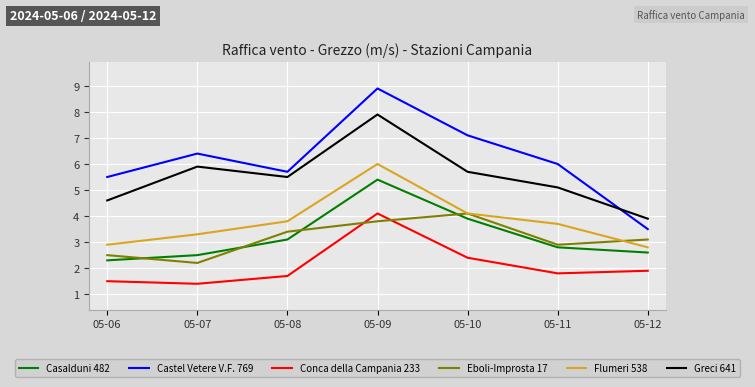

What are all the series names shown in the legend?

Casalduni 482, Castel Vetere V.F. 769, Conca della Campania 233, Eboli-Improsta 17, Flumeri 538, Greci 641